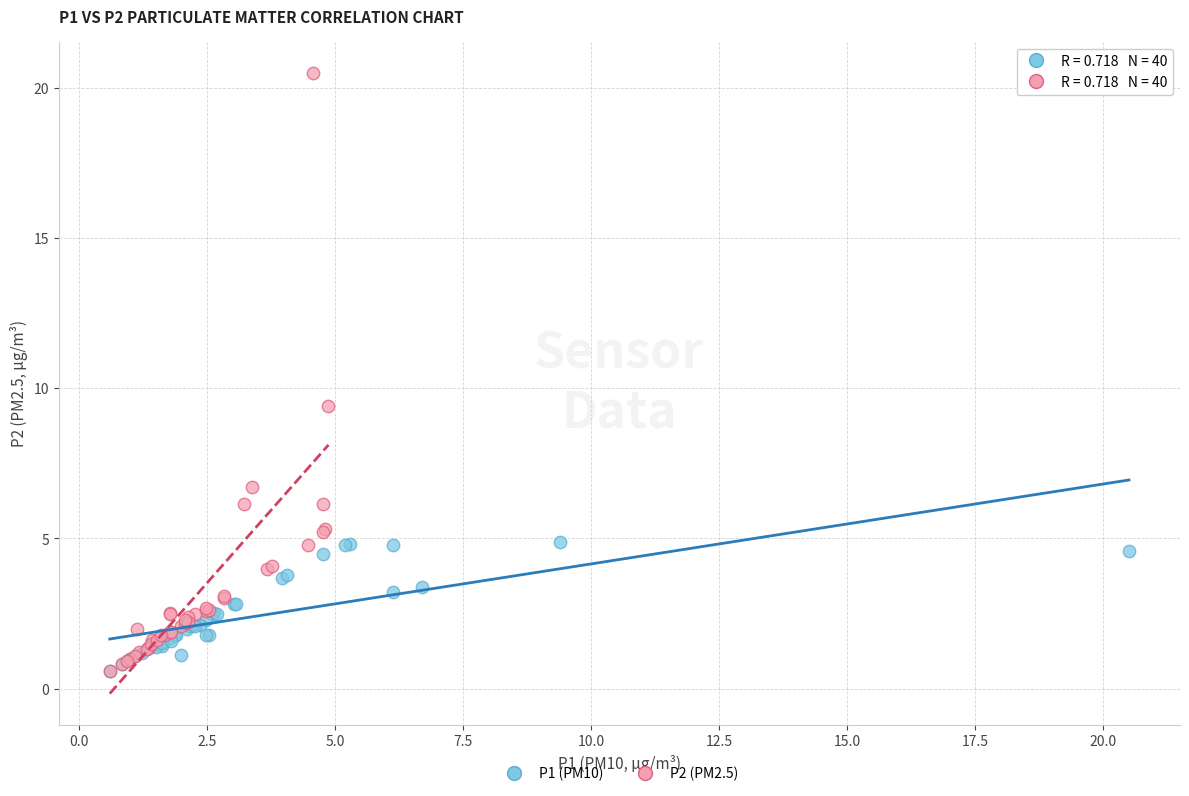

Which series reaches the maximum Y coordinate?

P2 (PM2.5)